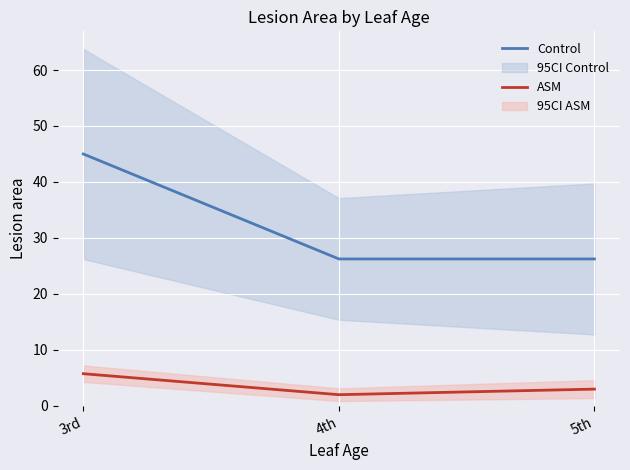

What position from the left is 4th?

2